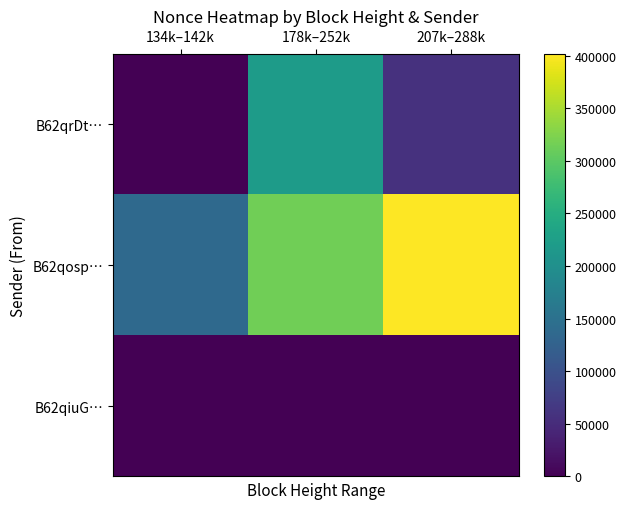

Rank the series by their maximum value, from highest to lowest.

B62qosp…, B62qrDt…, B62qiuG…